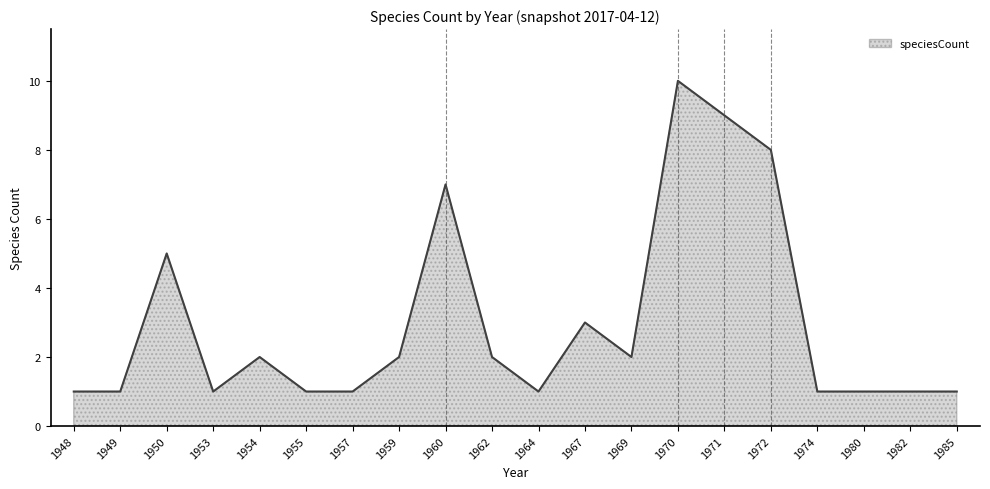

Reading left to right, extract all data points from this chart.

1948=1	1949=1	1950=5	1953=1	1954=2	1955=1	1957=1	1959=2	1960=7	1962=2	1964=1	1967=3	1969=2	1970=10	1971=9	1972=8	1974=1	1980=1	1982=1	1985=1